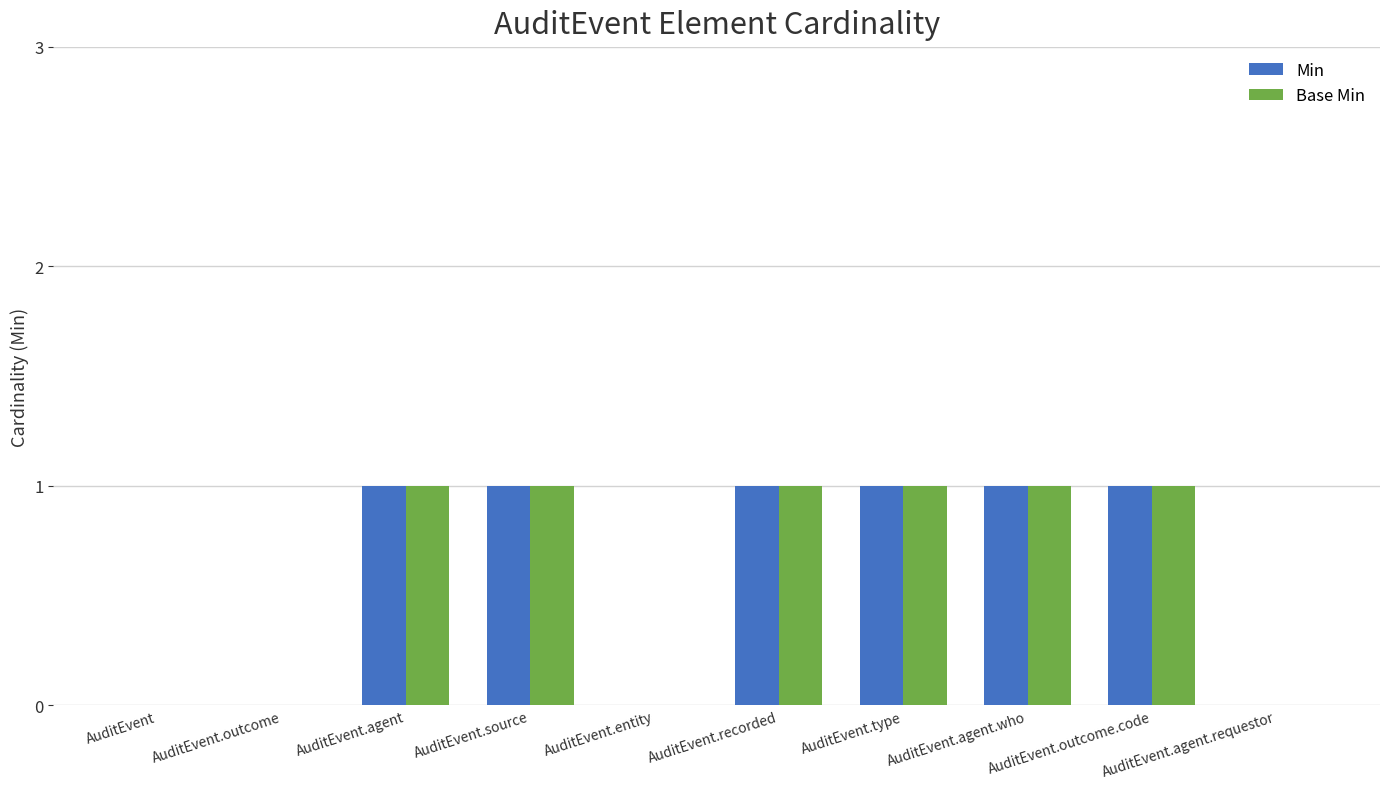

Is it true that Min equals 1 at AuditEvent.entity?

False